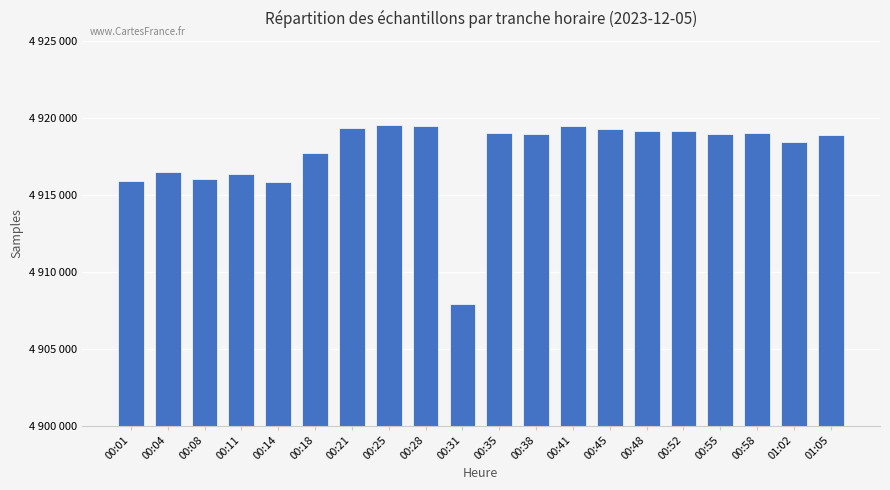

The chart shows a value of 4917706 at 00:18. True or false?

True